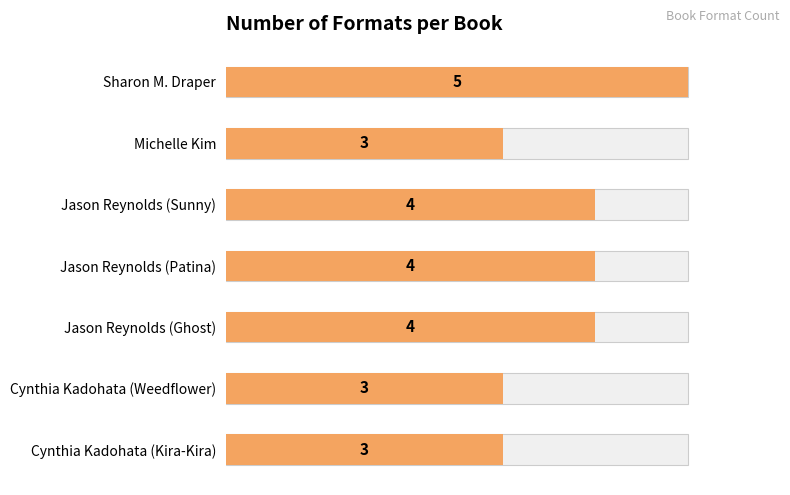

The chart shows a value of 5 at Sharon M. Draper. True or false?

True